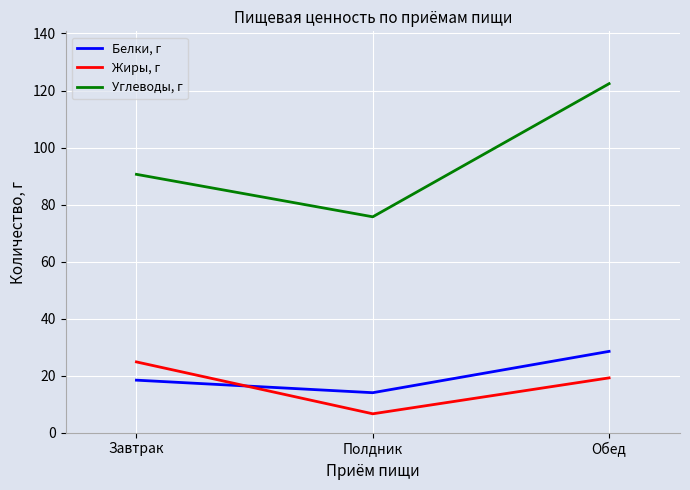

At which category is the sum across all series the highest?

Обед